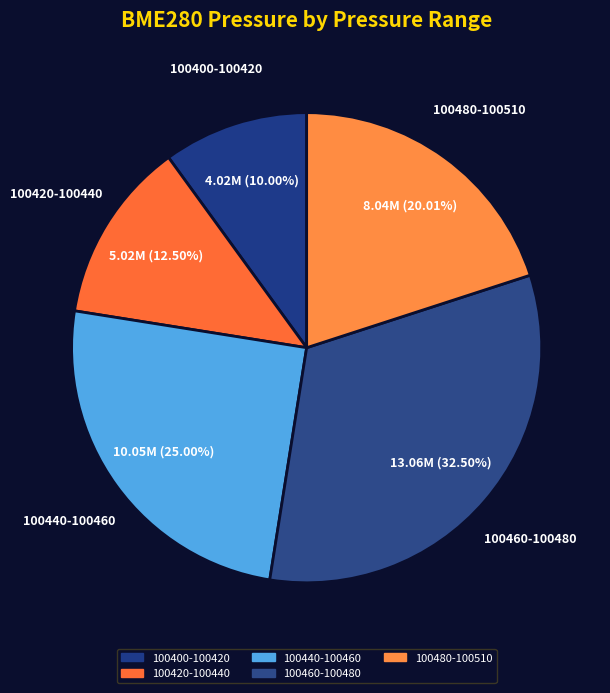

Is there a majority slice in this chart?

No